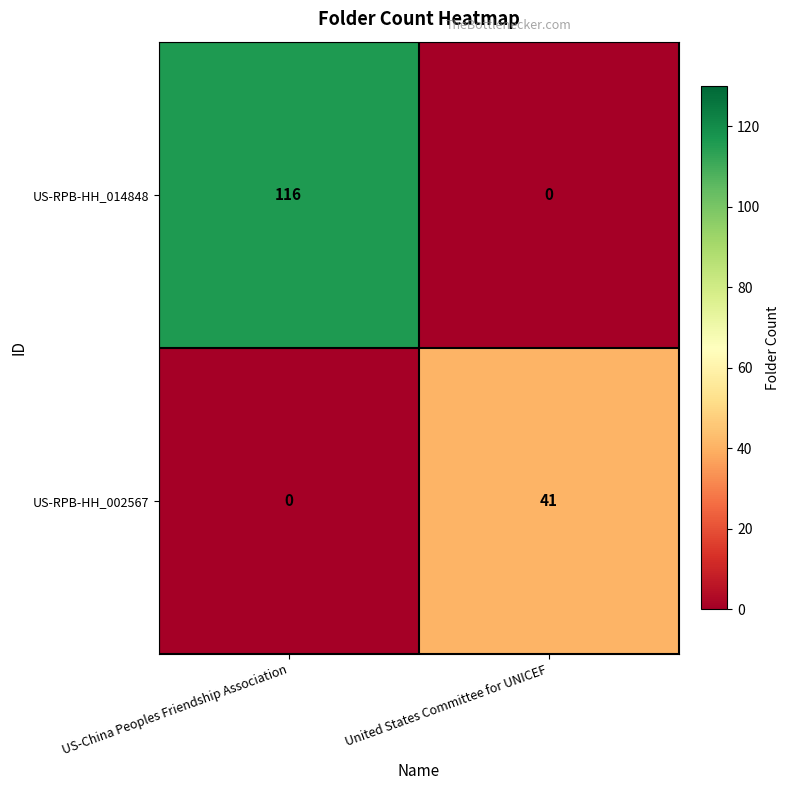

The US-RPB-HH_014848 series shows 170 at US-China Peoples Friendship Association. True or false?

False